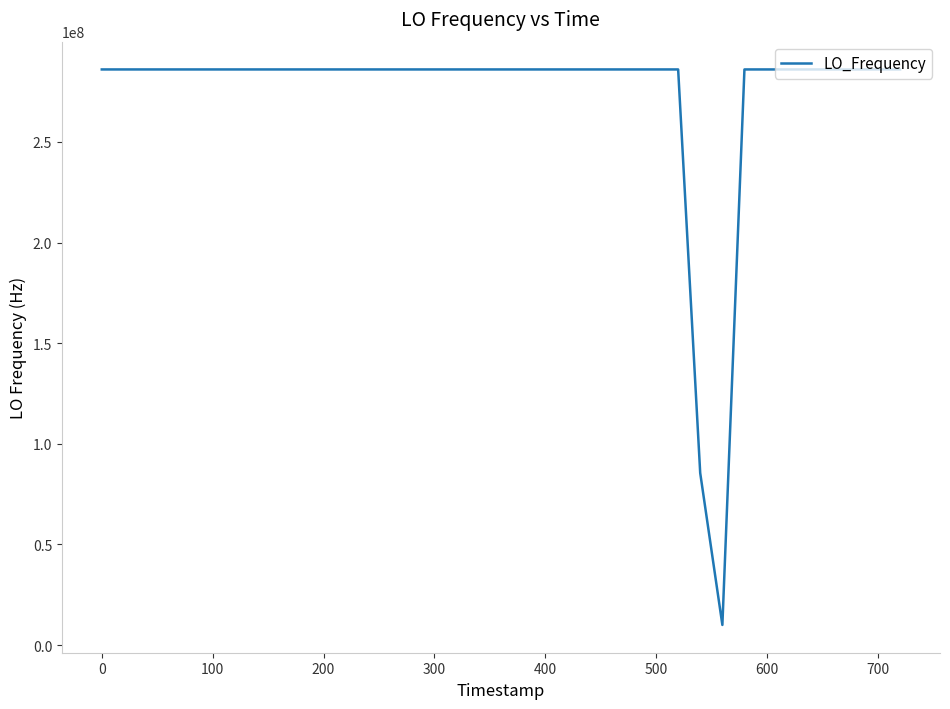

Is this an area chart (filled region under the line)?

No